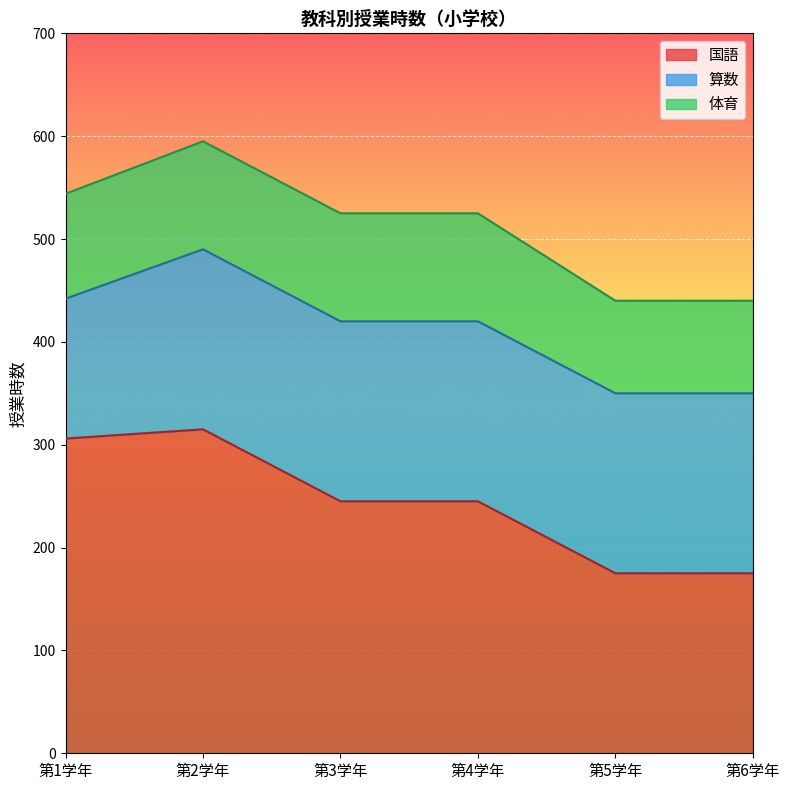

True or false: 体育 has more than 0 points higher than both neighbors.

False